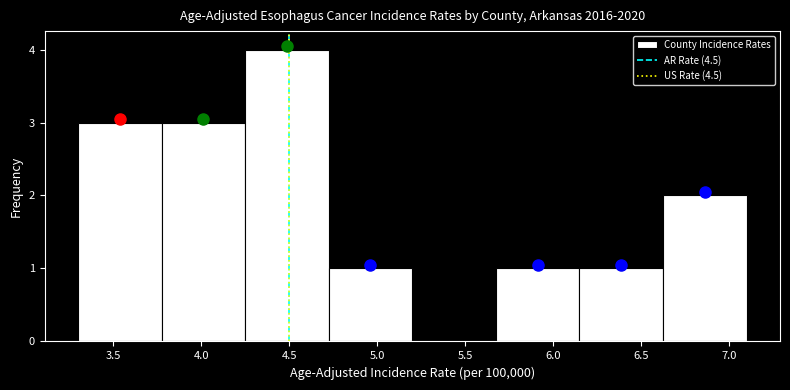

Reading left to right, list every bar in this chart as the range it spans on the x-axis followed by its height. Neither the bar edges nor the heights are printed on the chart, so give them approximately, as read against the axes.

3.300 to 3.775: 3
3.775 to 4.250: 3
4.250 to 4.725: 4
4.725 to 5.200: 1
5.200 to 5.675: 0
5.675 to 6.150: 1
6.150 to 6.625: 1
6.625 to 7.100: 2